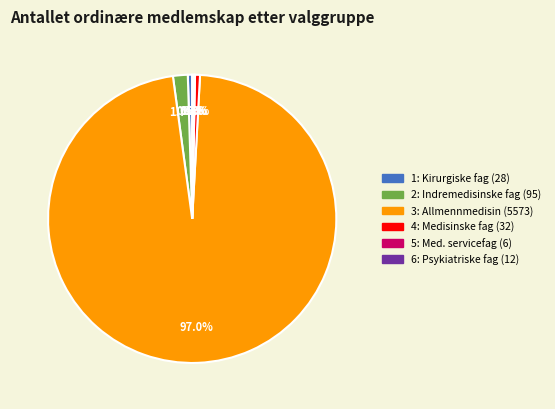

Does any single category account for the majority?

Yes